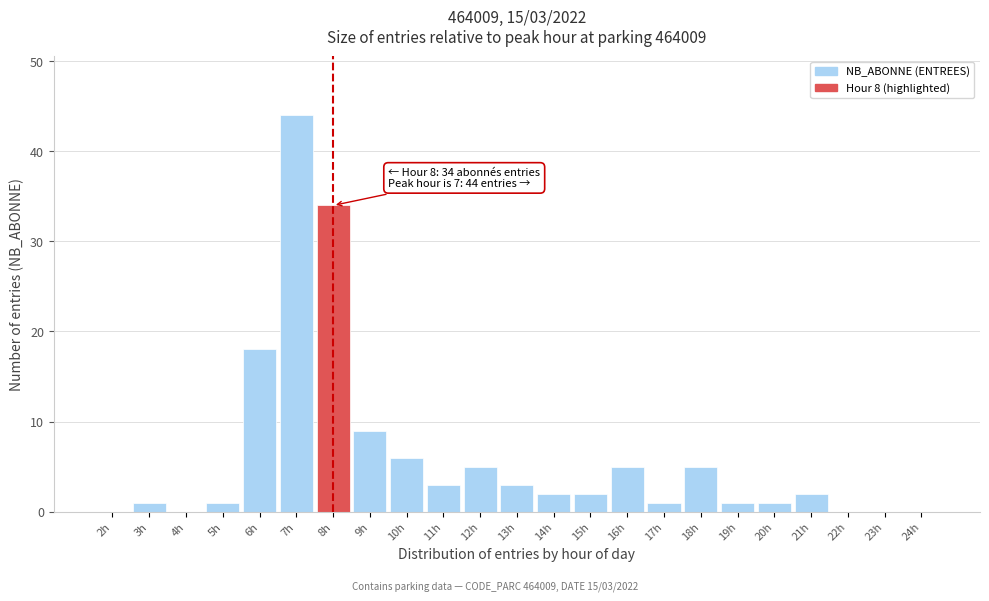

Reading left to right, what are all the values shown in this chart?

2h=0	3h=1	4h=0	5h=1	6h=18	7h=44	8h=34	9h=9	10h=6	11h=3	12h=5	13h=3	14h=2	15h=2	16h=5	17h=1	18h=5	19h=1	20h=1	21h=2	22h=0	23h=0	24h=0